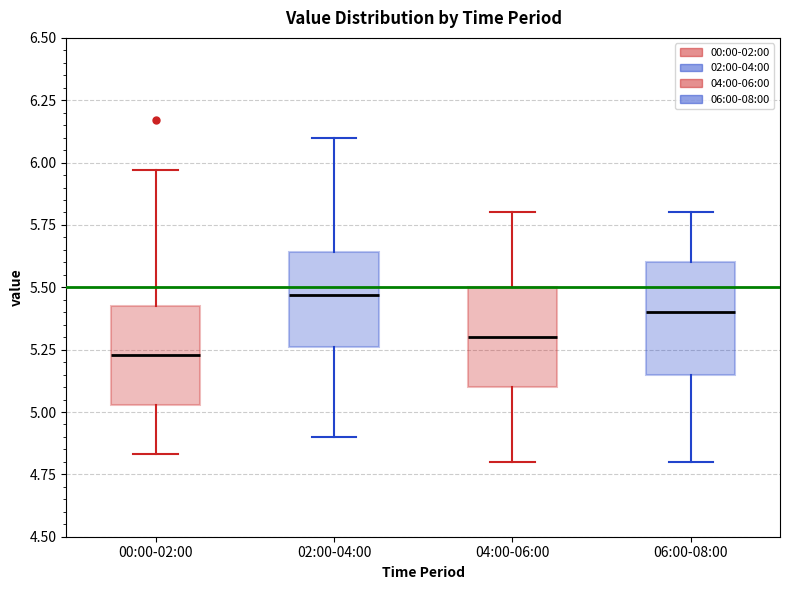

Which box has the lowest median line?

00:00-02:00